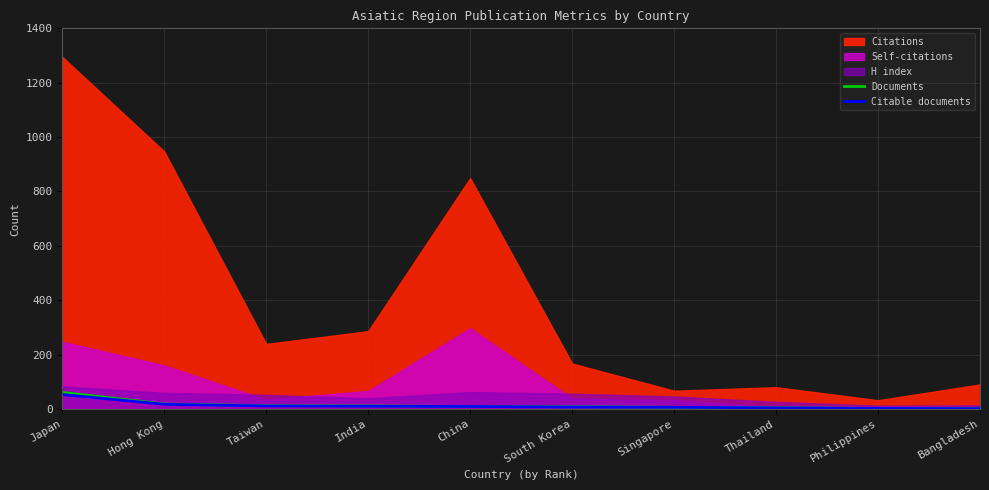

What is the highest value of the Citable documents series?

53